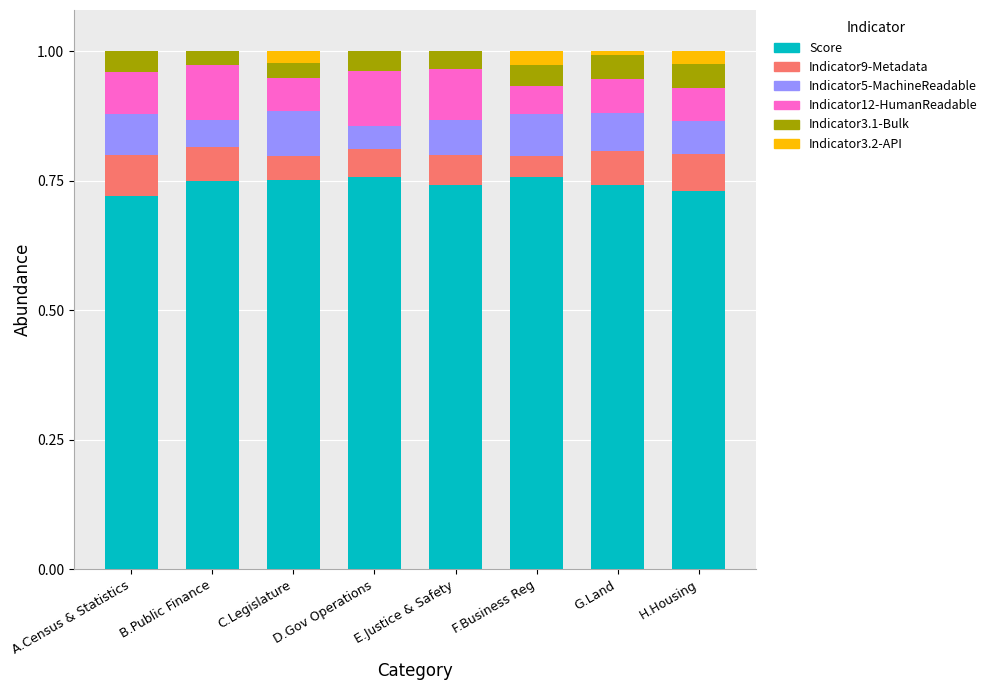

Is it true that Score equals 1.2 at A.Census & Statistics?

False